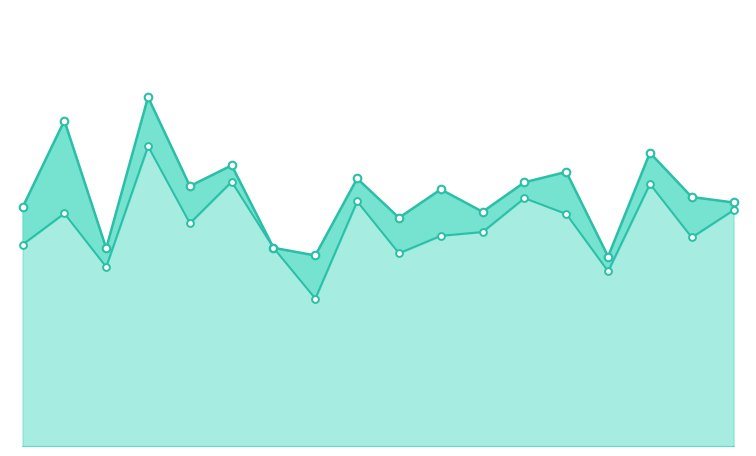

Which series contains the lowest Y value?

Jan-Sep 2016 Linie